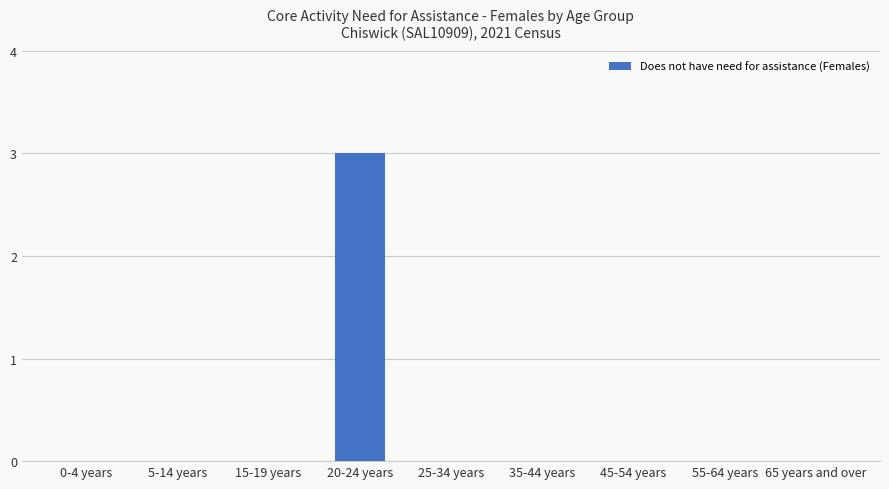

What is the greatest value displayed?

3